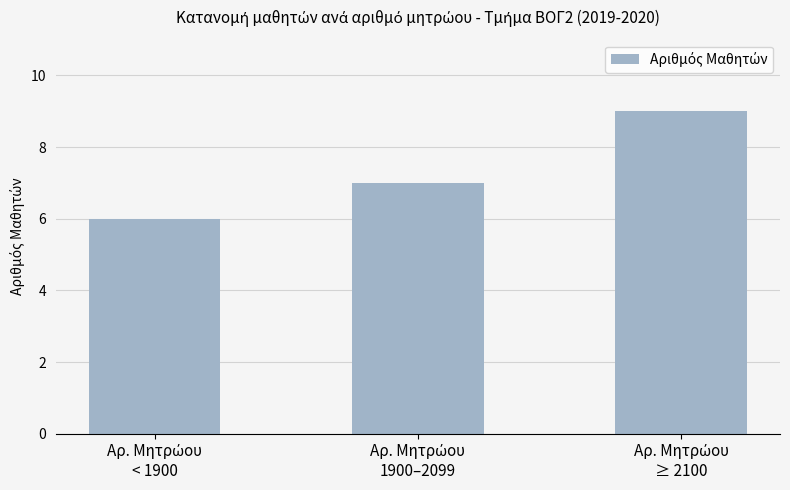

How many values are between 6 and 9?

3